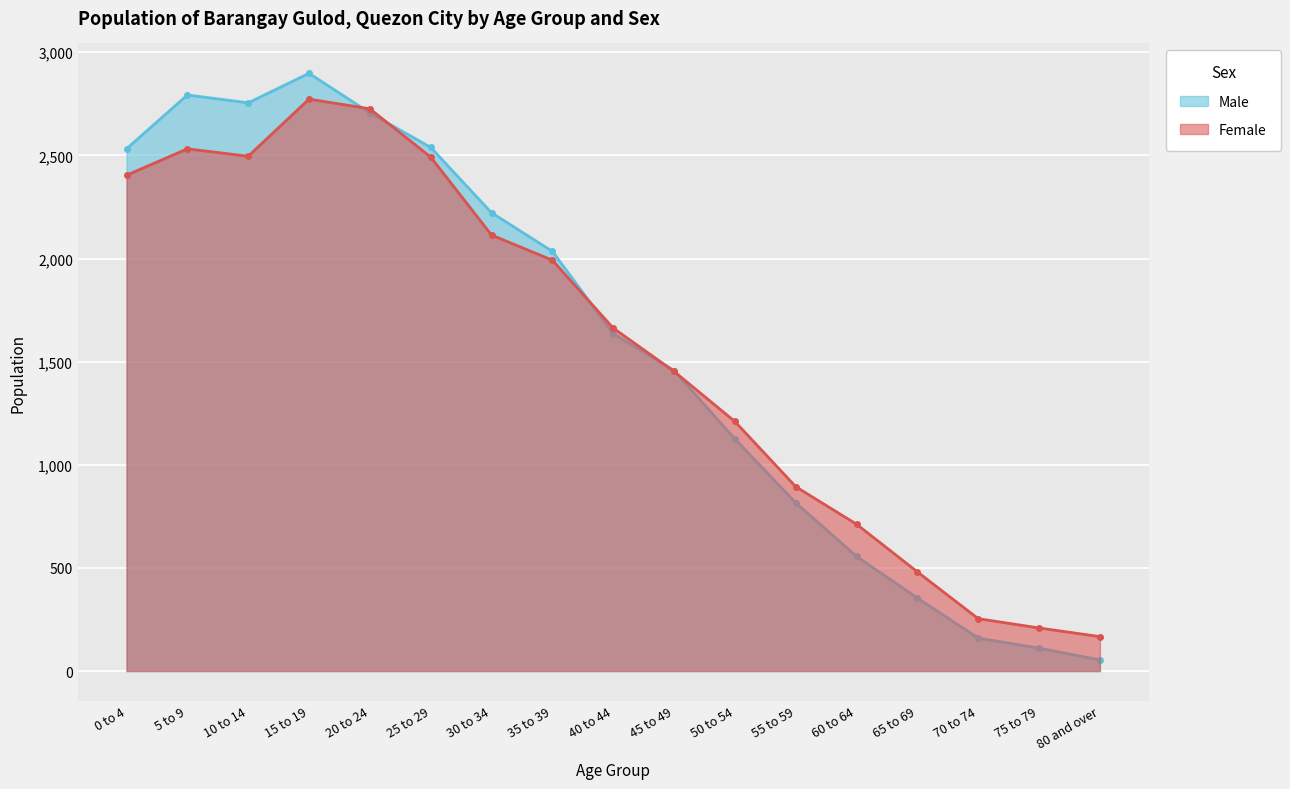

The Male series shows 111 at 75 to 79. True or false?

True